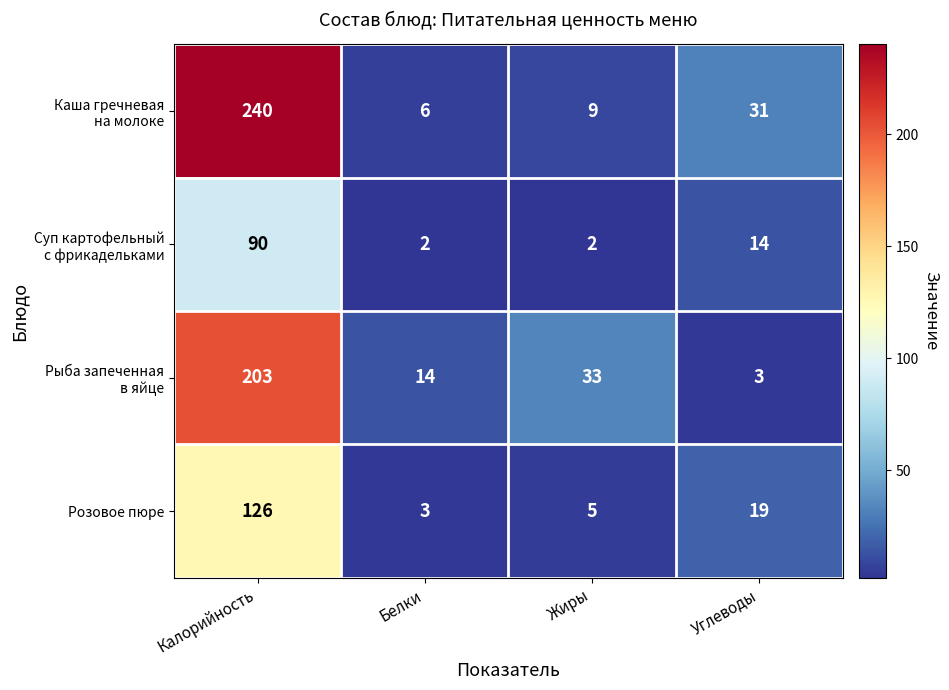

How many categories are shown in the chart?

4